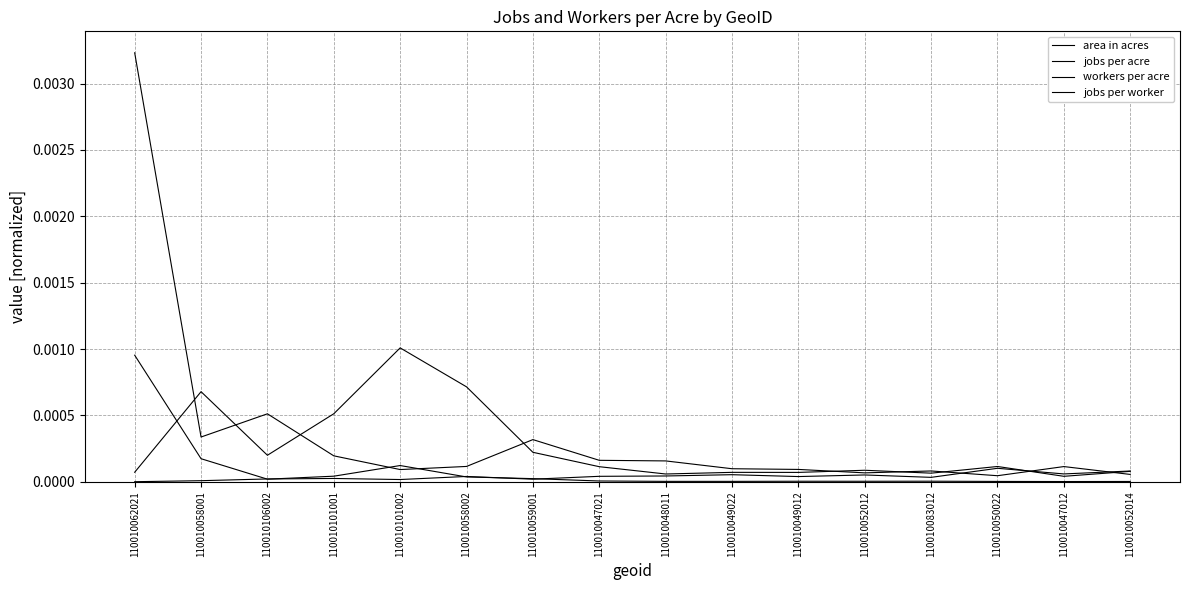

Count the number of categories in the chart.

16